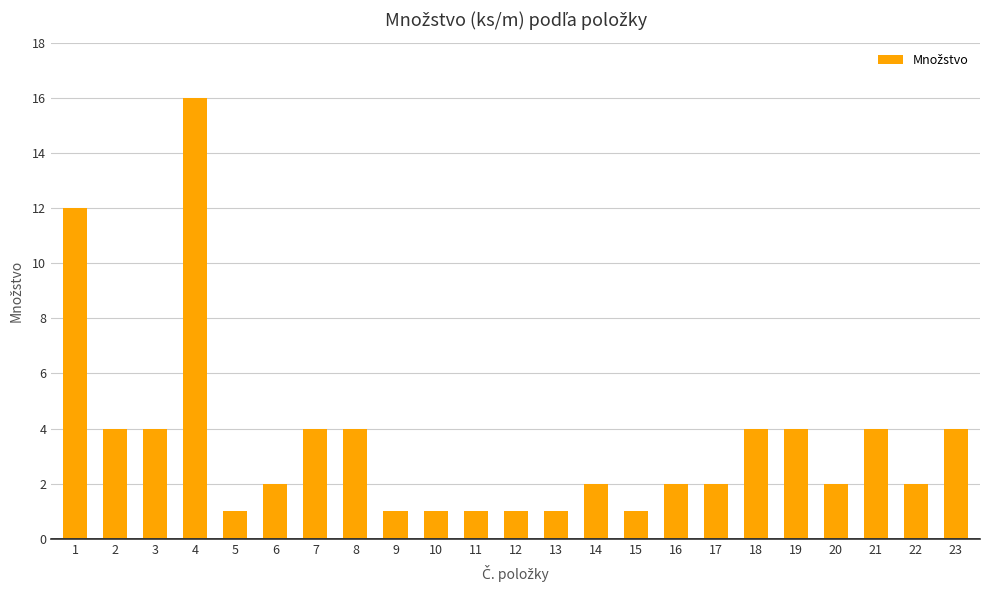

Read the value at 1, to the nearest 10.

10